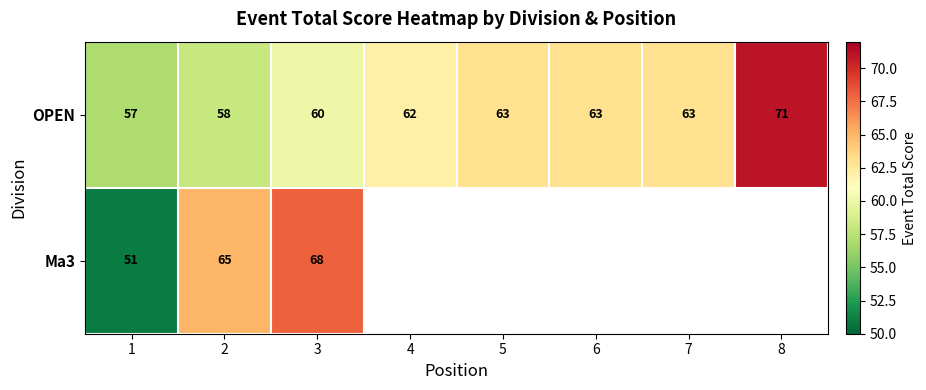

What is the spread (max minus min) of values at 3?

8